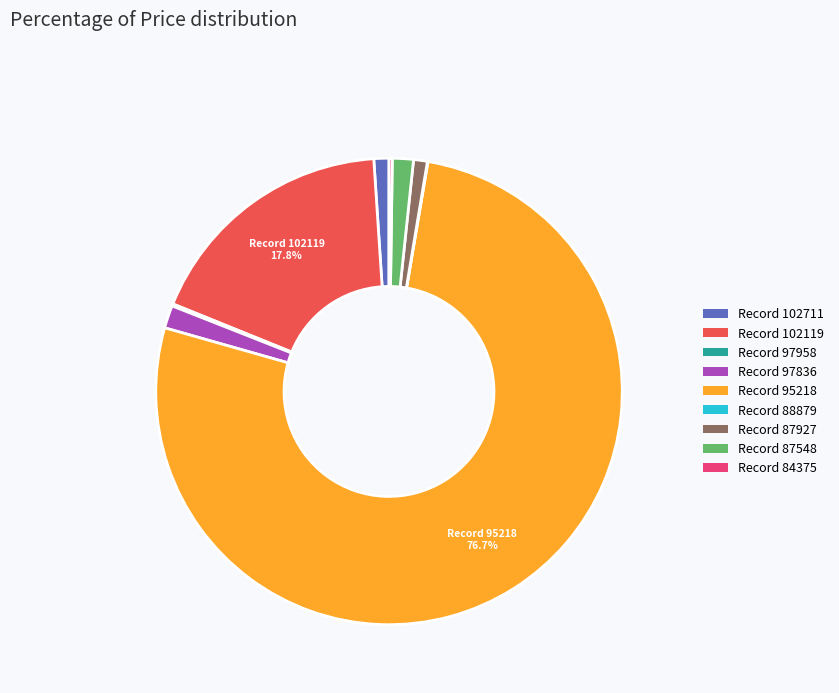

What percentage do Record 95218 and Record 102119 together represent?

94.6%